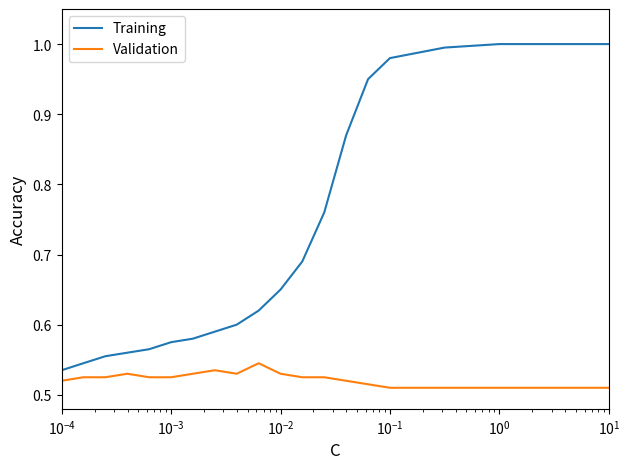

Which series has the largest total across all categories?

Training